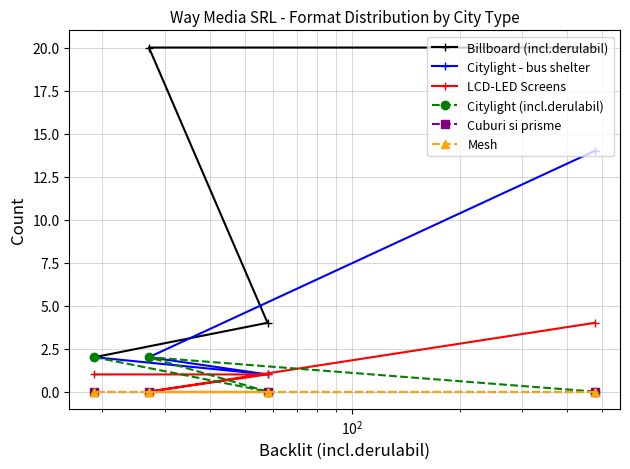

True or false: Cuburi si prisme and Mesh intersect in this chart.

False